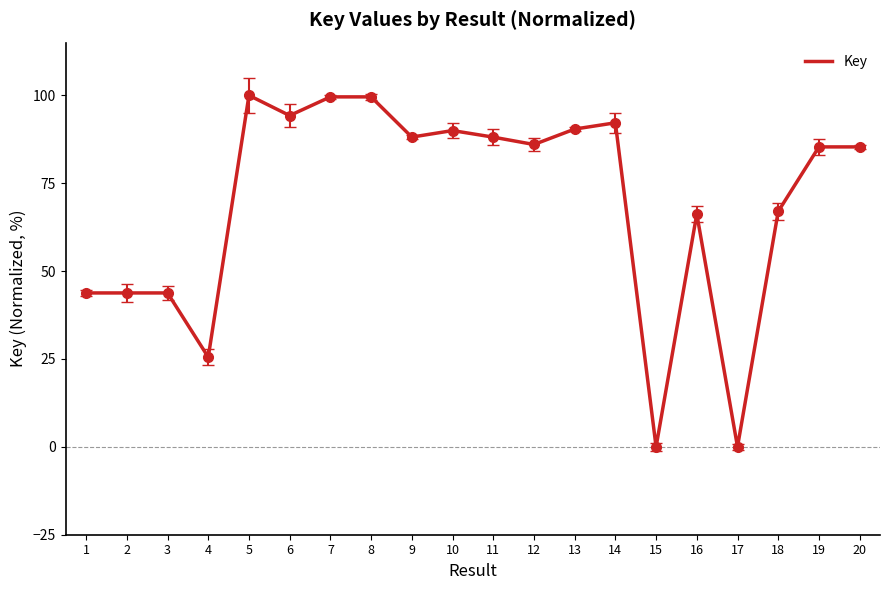

The chart shows a value of 0.0 at 15. True or false?

True